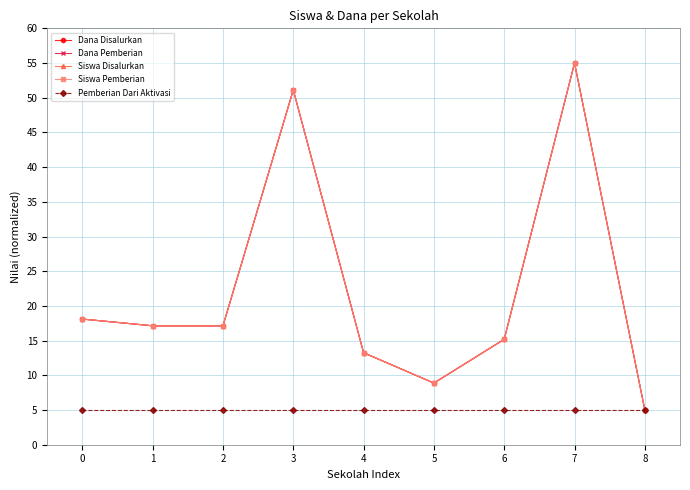

Is this an area chart (filled region under the line)?

No